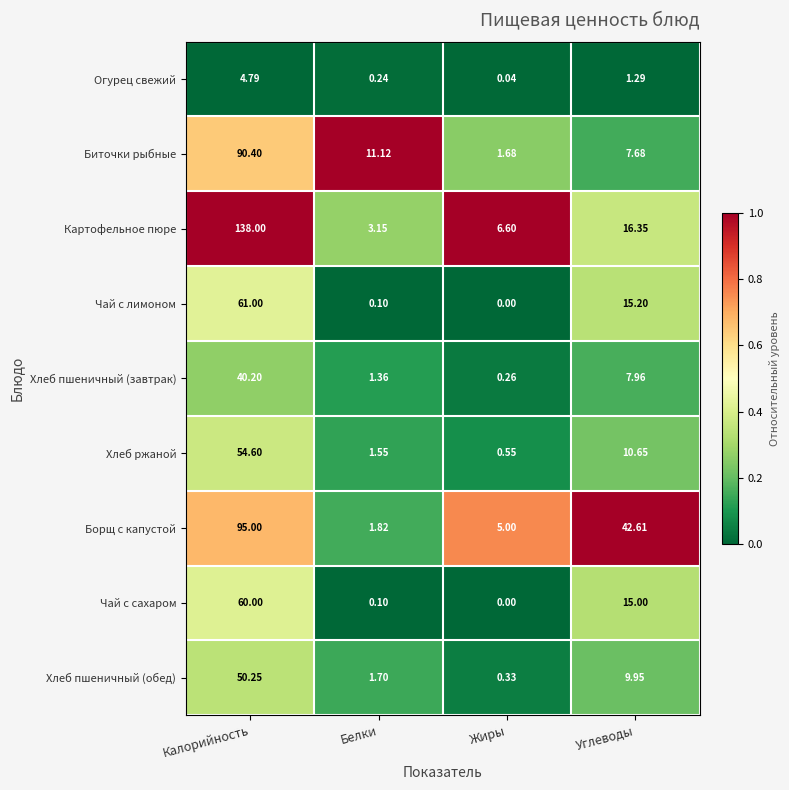

Where does the Хлеб пшеничный (обед) series first go above 9?

Калорийность